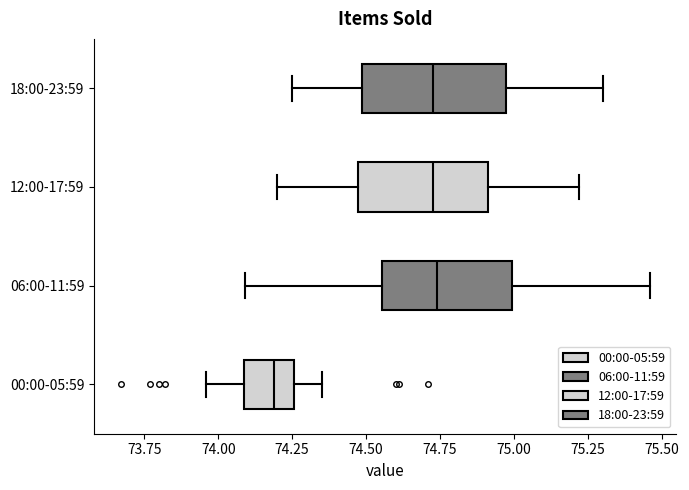

Reading bottom to top, read every box against the x-axis: the position of its median line, the range the box covers, and the ends of its whiskers. The values are not printed on the chart, so give them approximately, as read against the axis.

00:00-05:59: median 74.20, box 74.10 to 74.25, whiskers 73.95 to 74.35
06:00-11:59: median 74.75, box 74.55 to 75.00, whiskers 74.10 to 75.45
12:00-17:59: median 74.75, box 74.45 to 74.90, whiskers 74.20 to 75.20
18:00-23:59: median 74.75, box 74.50 to 75.00, whiskers 74.25 to 75.30